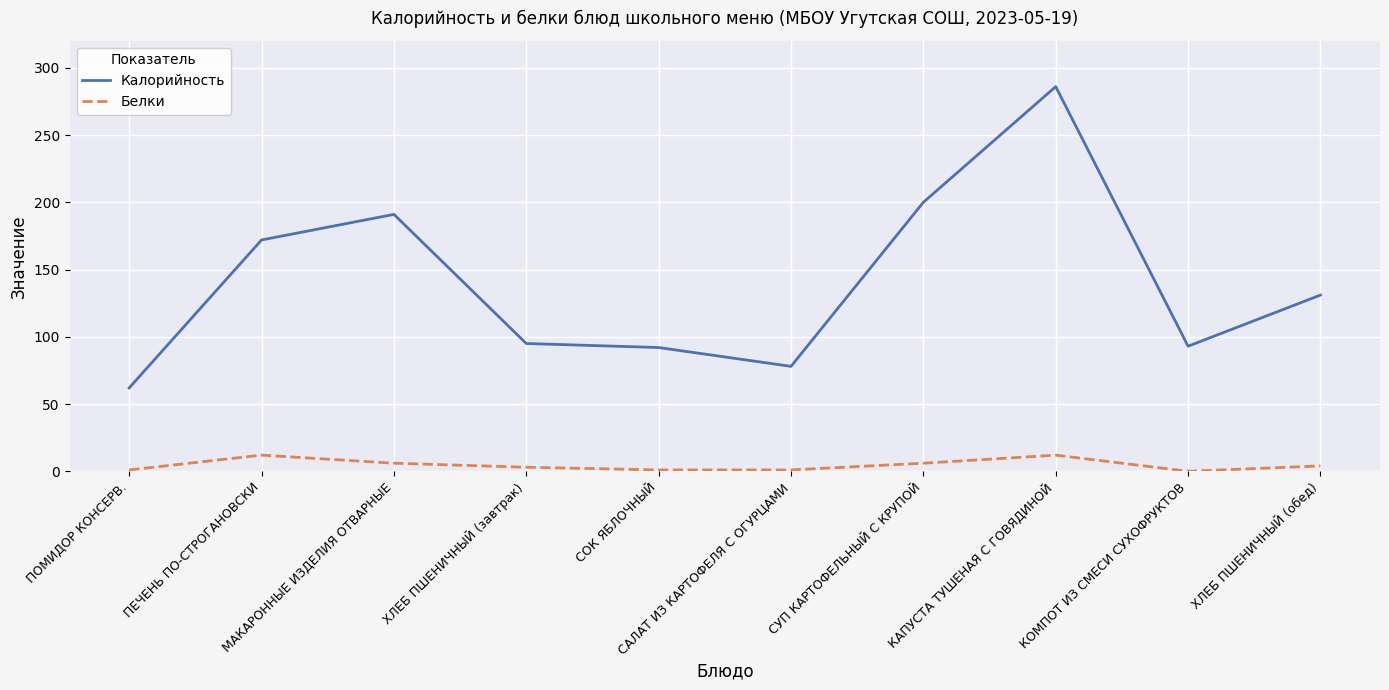

What position from the right is МАКАРОННЫЕ ИЗДЕЛИЯ ОТВАРНЫЕ?

8